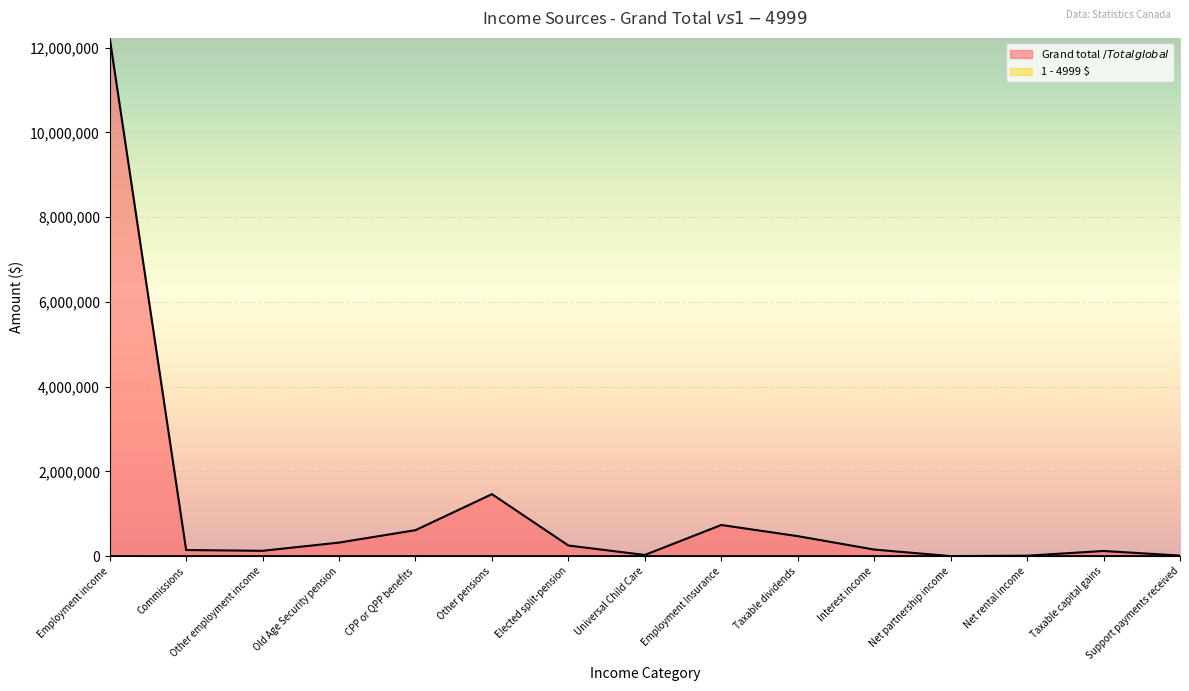

At how many categories does at least one series exceed 63346?

11